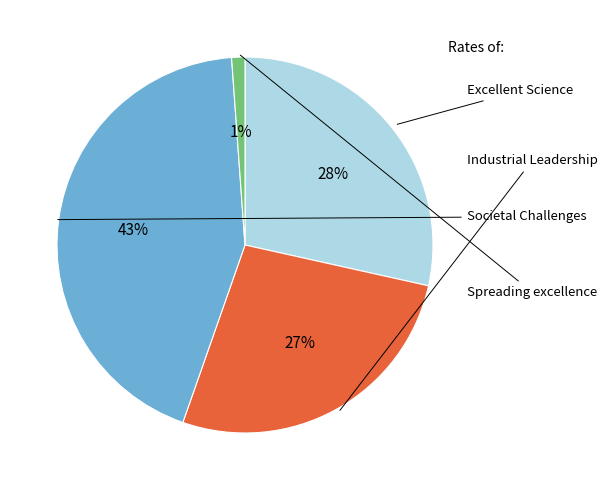

How many slices are in this pie chart?

4